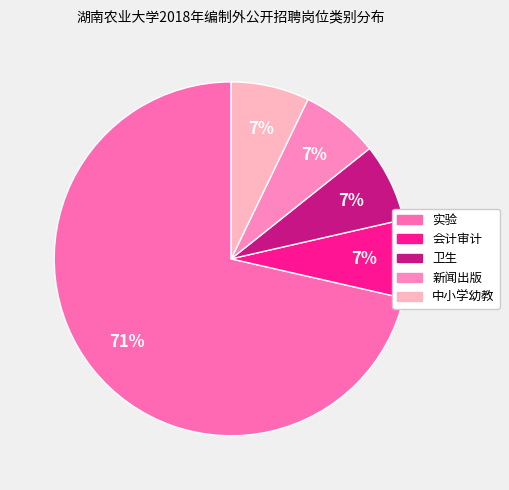

Between 卫生 and 新闻出版, which is larger?

卫生